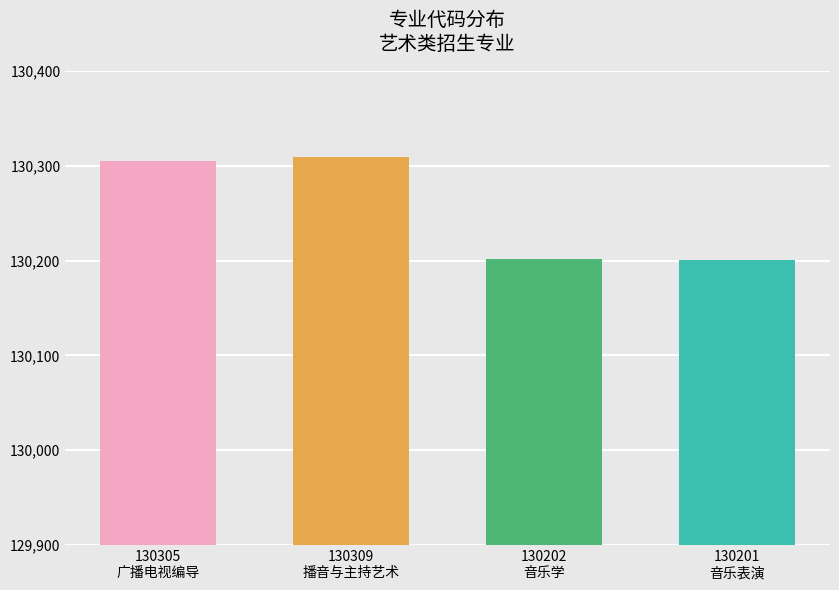

What is the average value?

130254